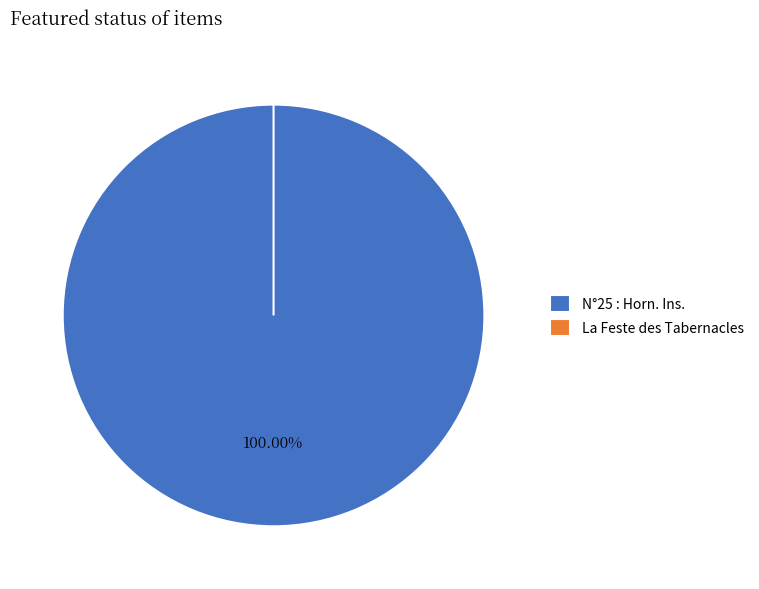

Which has a higher value, La Feste des Tabernacles or N°25 : Horn. Ins.?

N°25 : Horn. Ins.